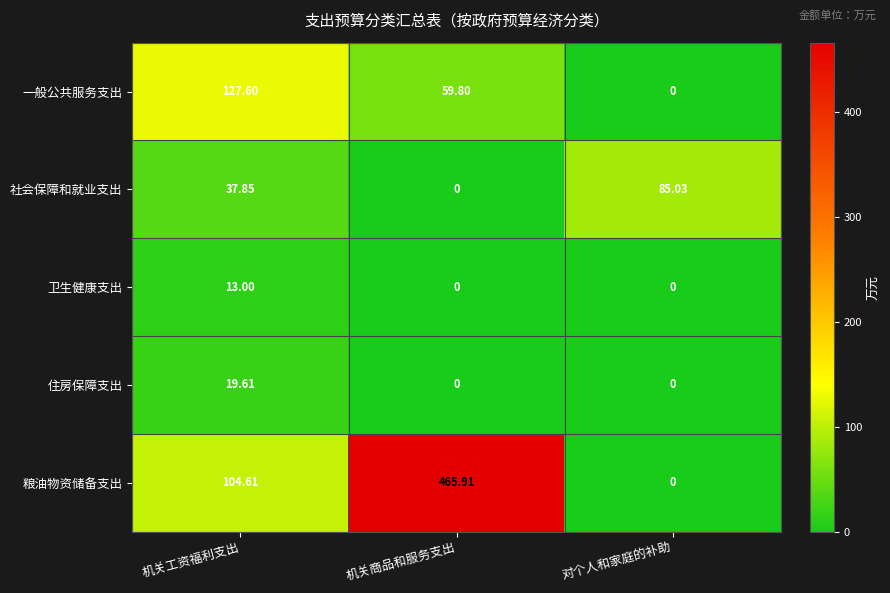

List the labels in order of 社会保障和就业支出 value, largest first.

对个人和家庭的补助, 机关工资福利支出, 机关商品和服务支出